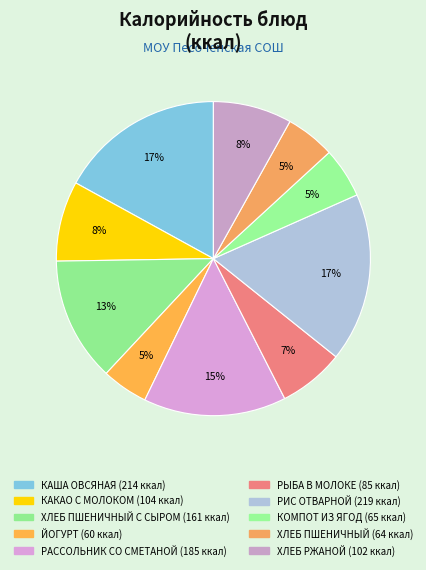

How many slices are in this pie chart?

10